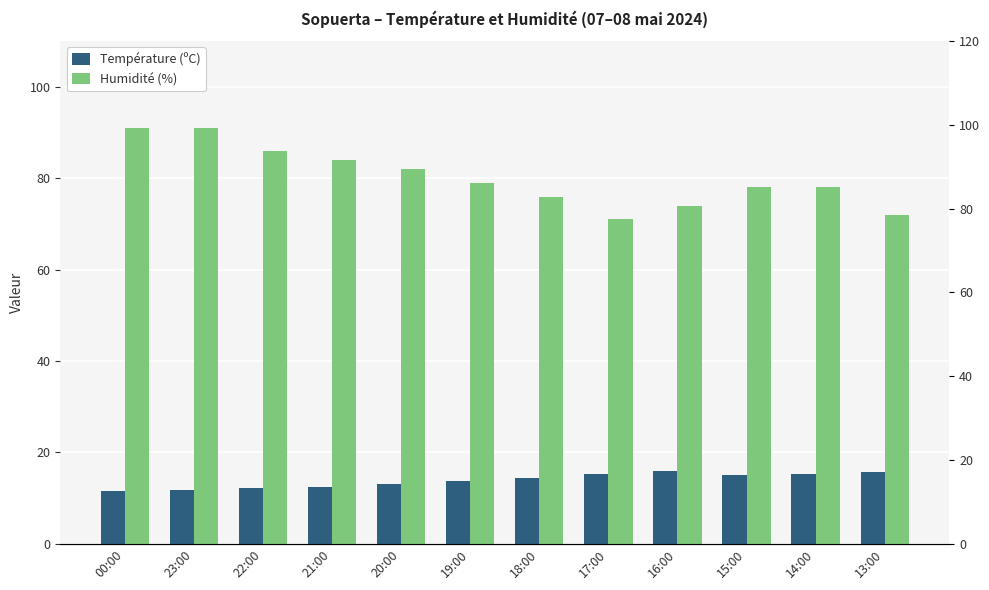

How many Humidité (%) values are between 76 and 86?

7